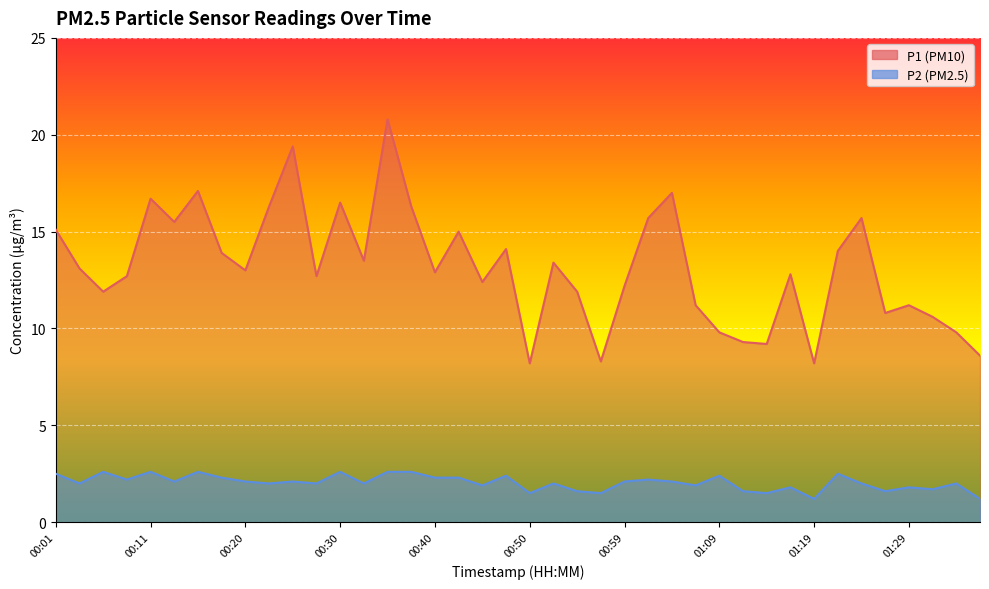

At which category is the sum across all series the highest?

00:35